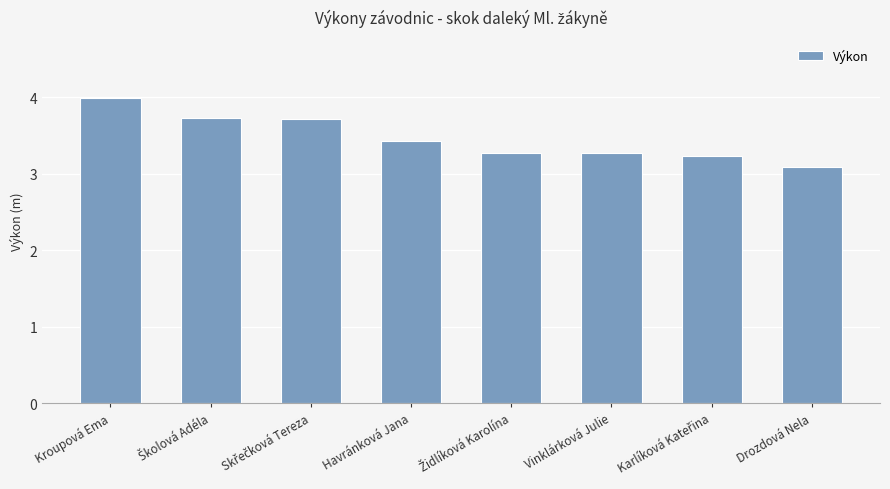

Which category has the lowest value across all series?

Drozdová Nela